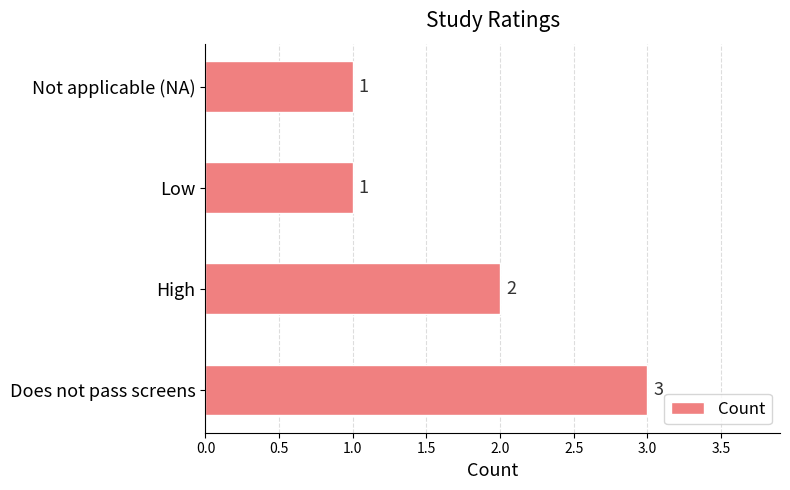

Count the values in the range 1 to 3.

4